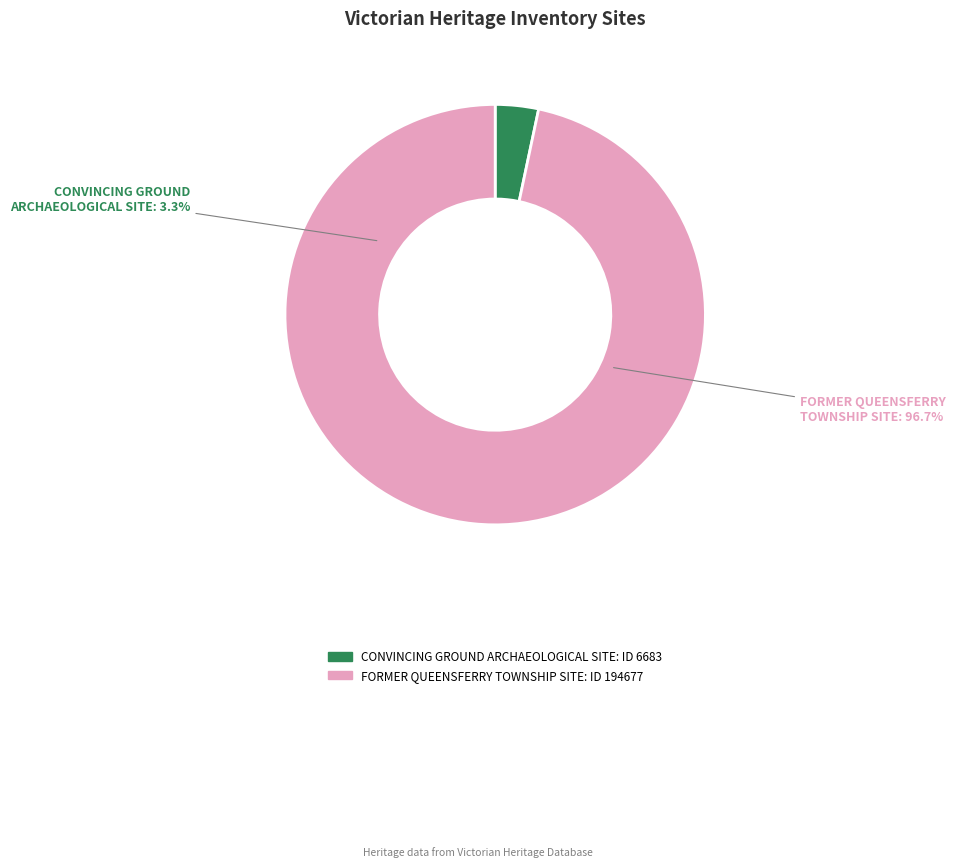

What percentage do CONVINCING GROUND ARCHAEOLOGICAL SITE and FORMER QUEENSFERRY TOWNSHIP SITE together represent?

100.0%